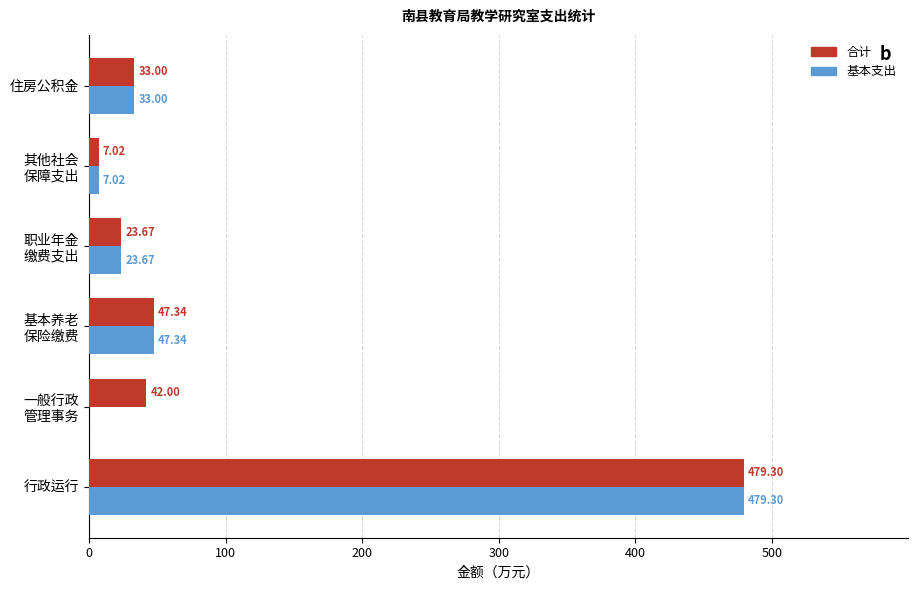

What is the total value across all series at 住房公积金?

66.0